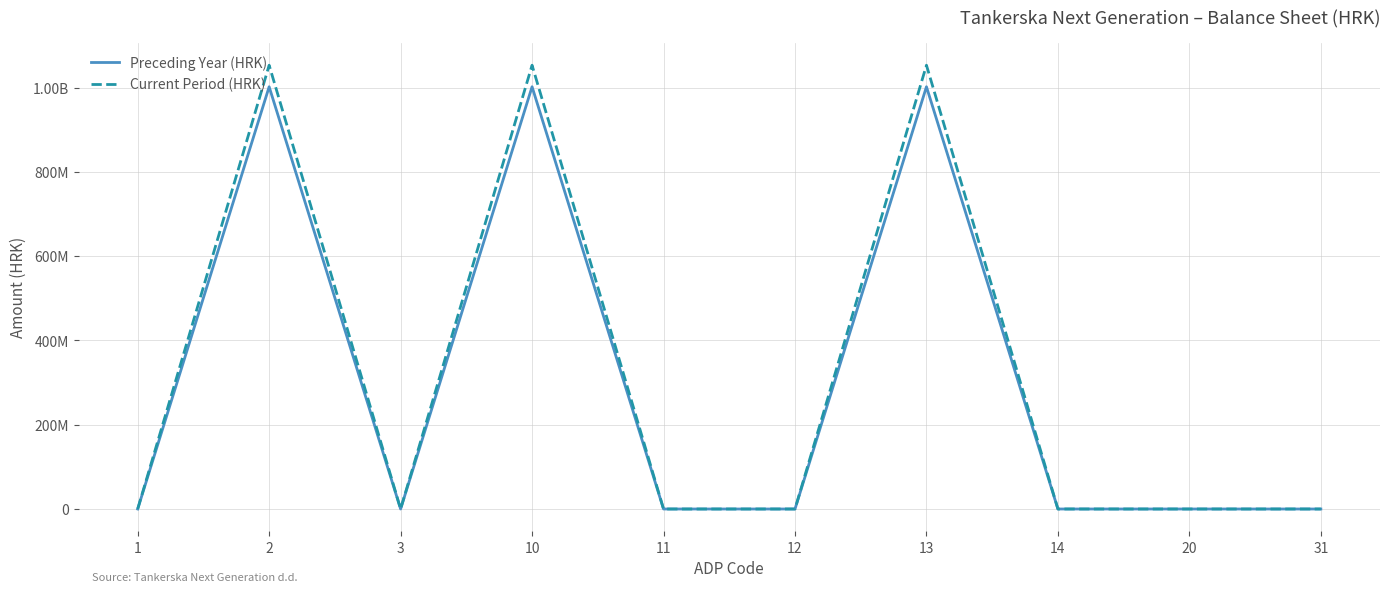

At which label does Preceding Year (HRK) reach its peak?

2